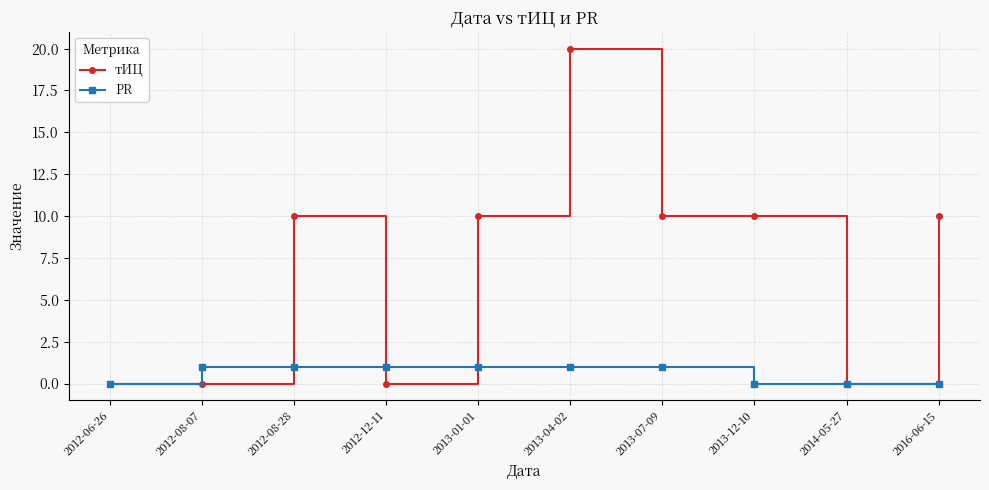

What is the difference between the highest and lowest values at 2013-12-10?

10